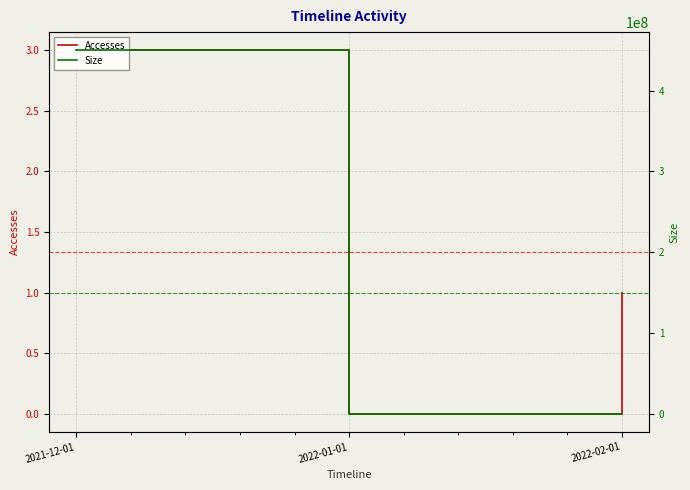

The value of Size at 2021-12-01 is 449875360. True or false?

True